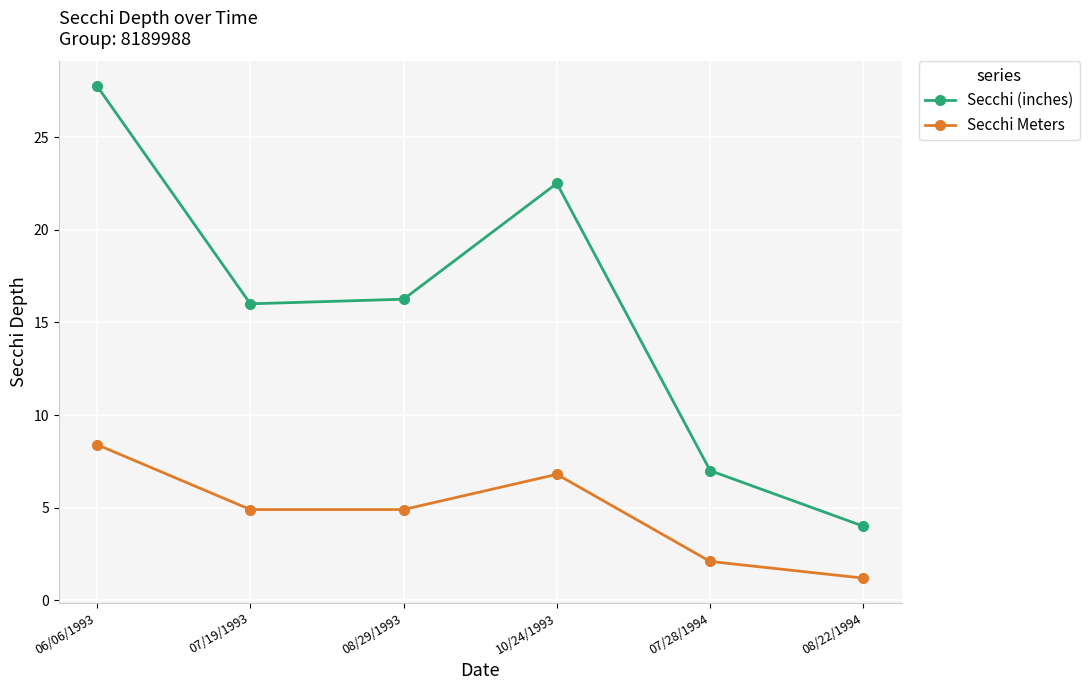

Where does the Secchi (inches) series first go above 16?

06/06/1993